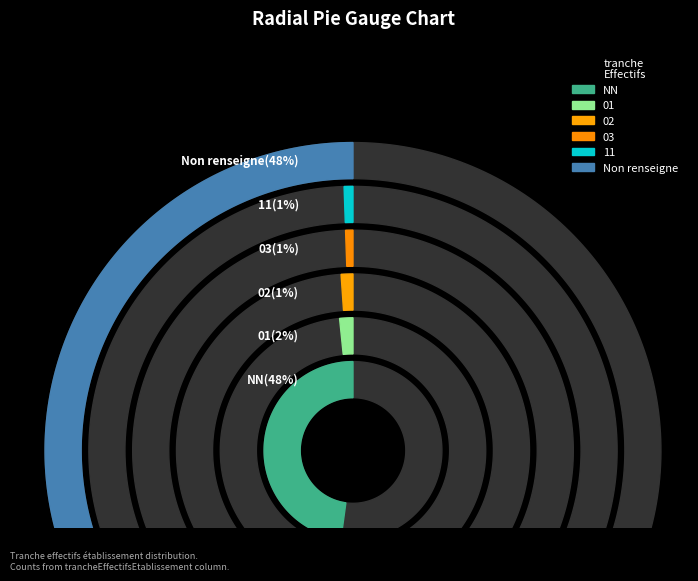

To the nearest percent, what percentage of the pie is ?

48%